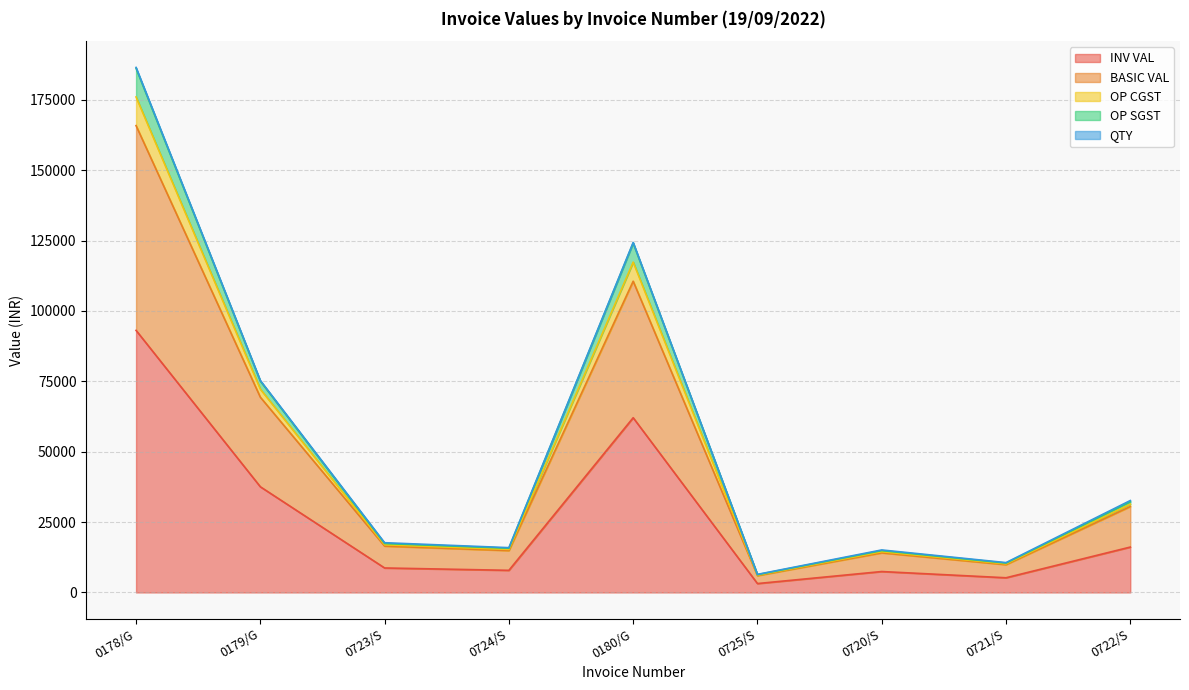

True or false: BASIC VAL and OP SGST cross at least once.

False